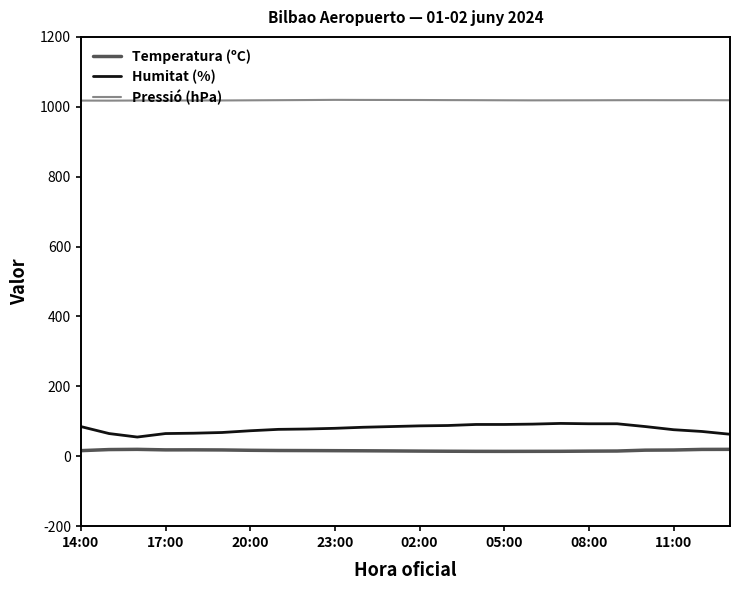

What is the sum of all Pressió (hPa) values?

24448.4